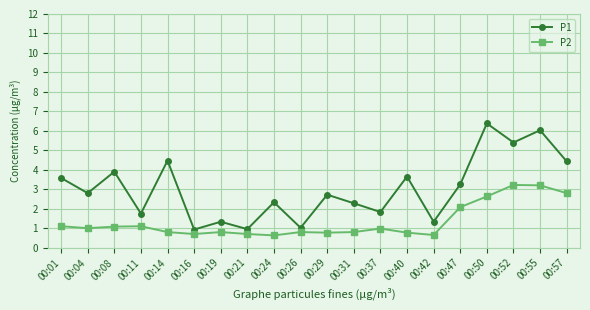

True or false: P2 and P1 cross at least once.

False